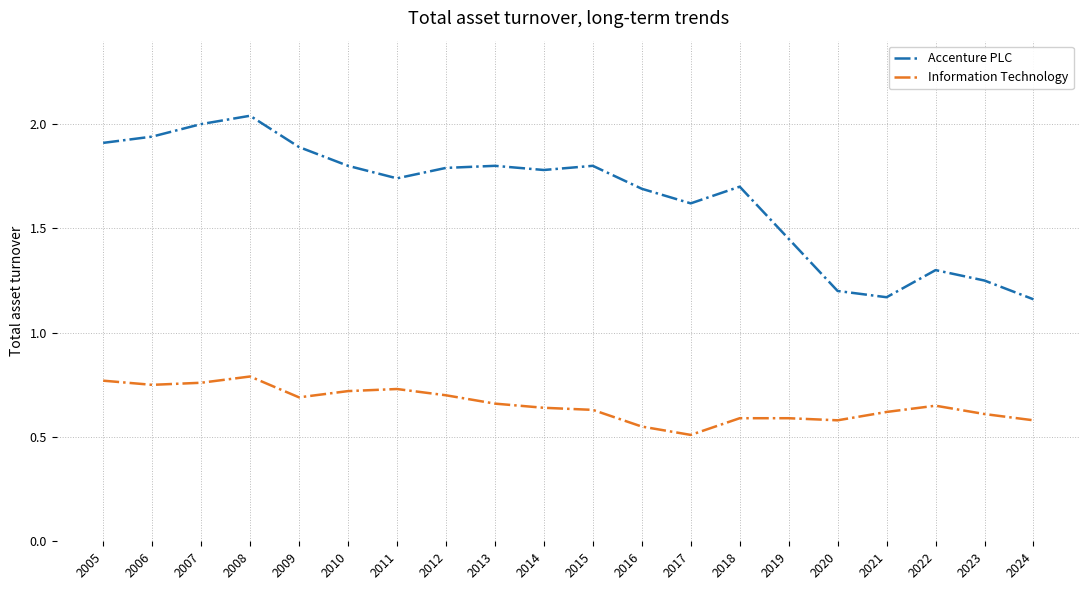

The value of Information Technology at 2024 is 0.6. True or false?

True